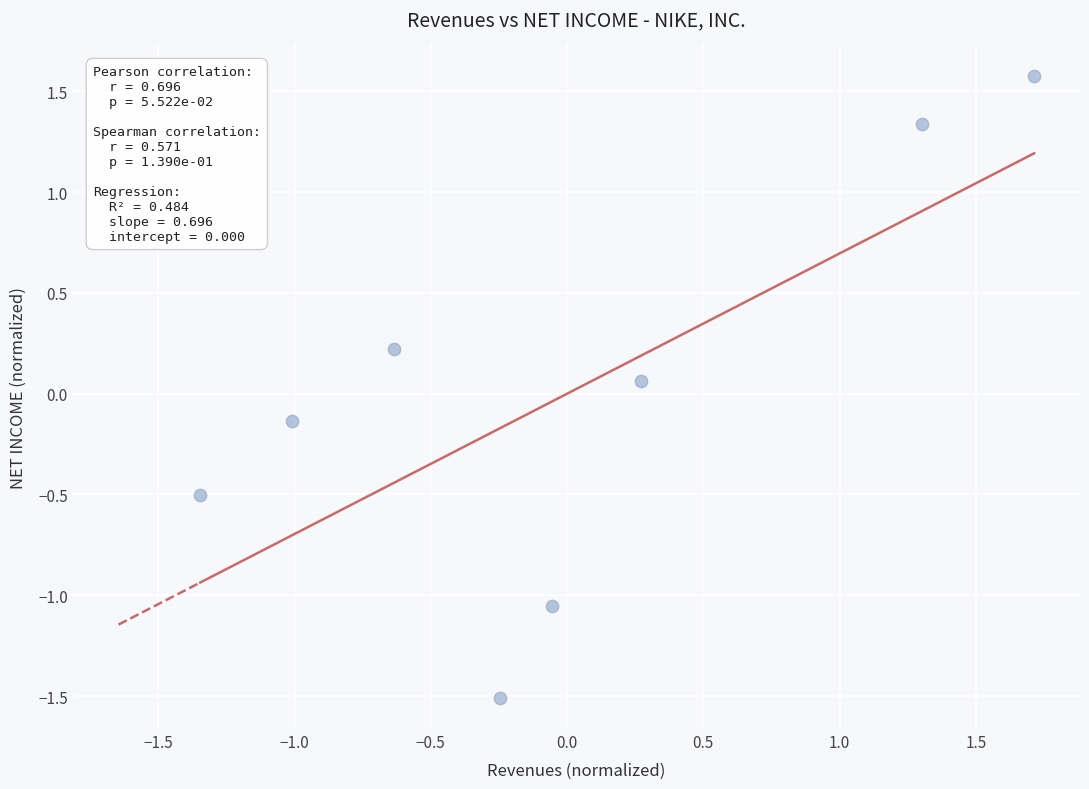

What is the range of X values (max minus min)?

3.1